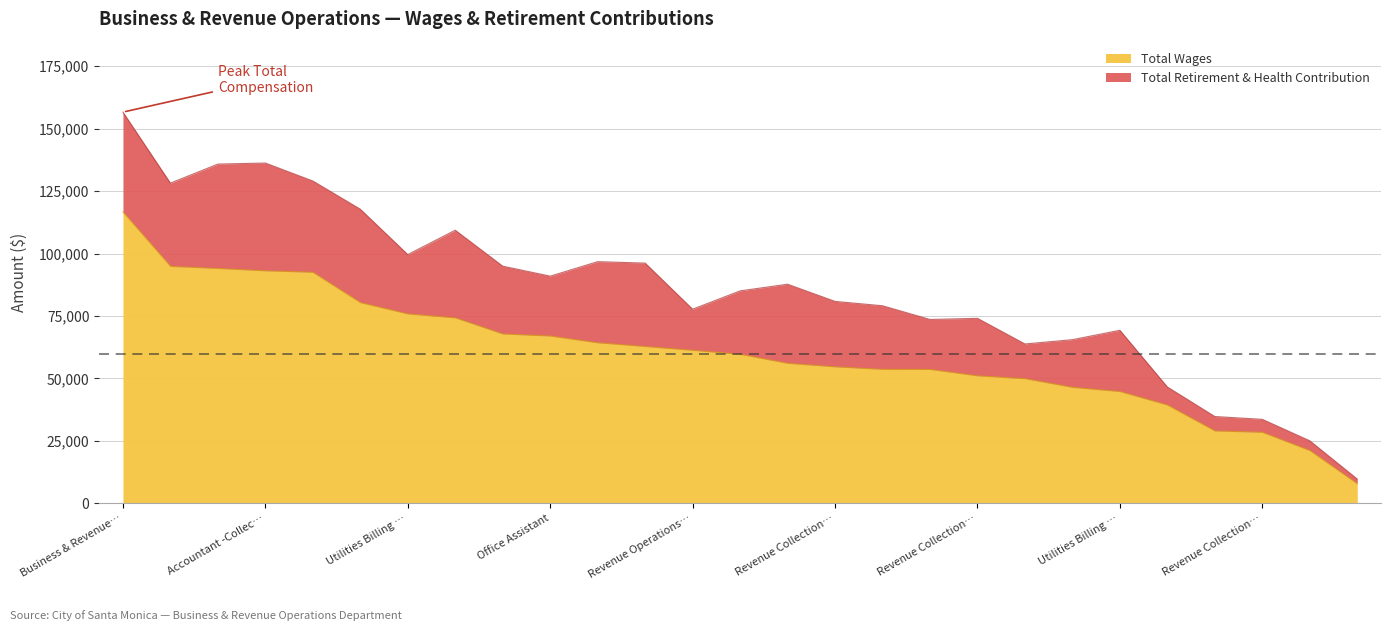

Does the chart have visible grid lines?

Yes